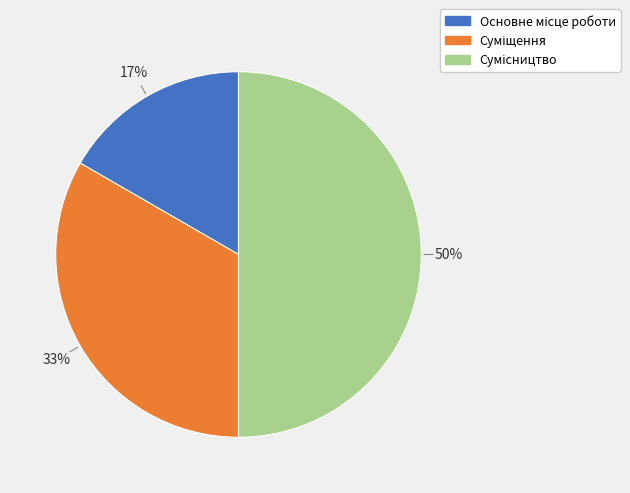

How many segments does this pie chart have?

3